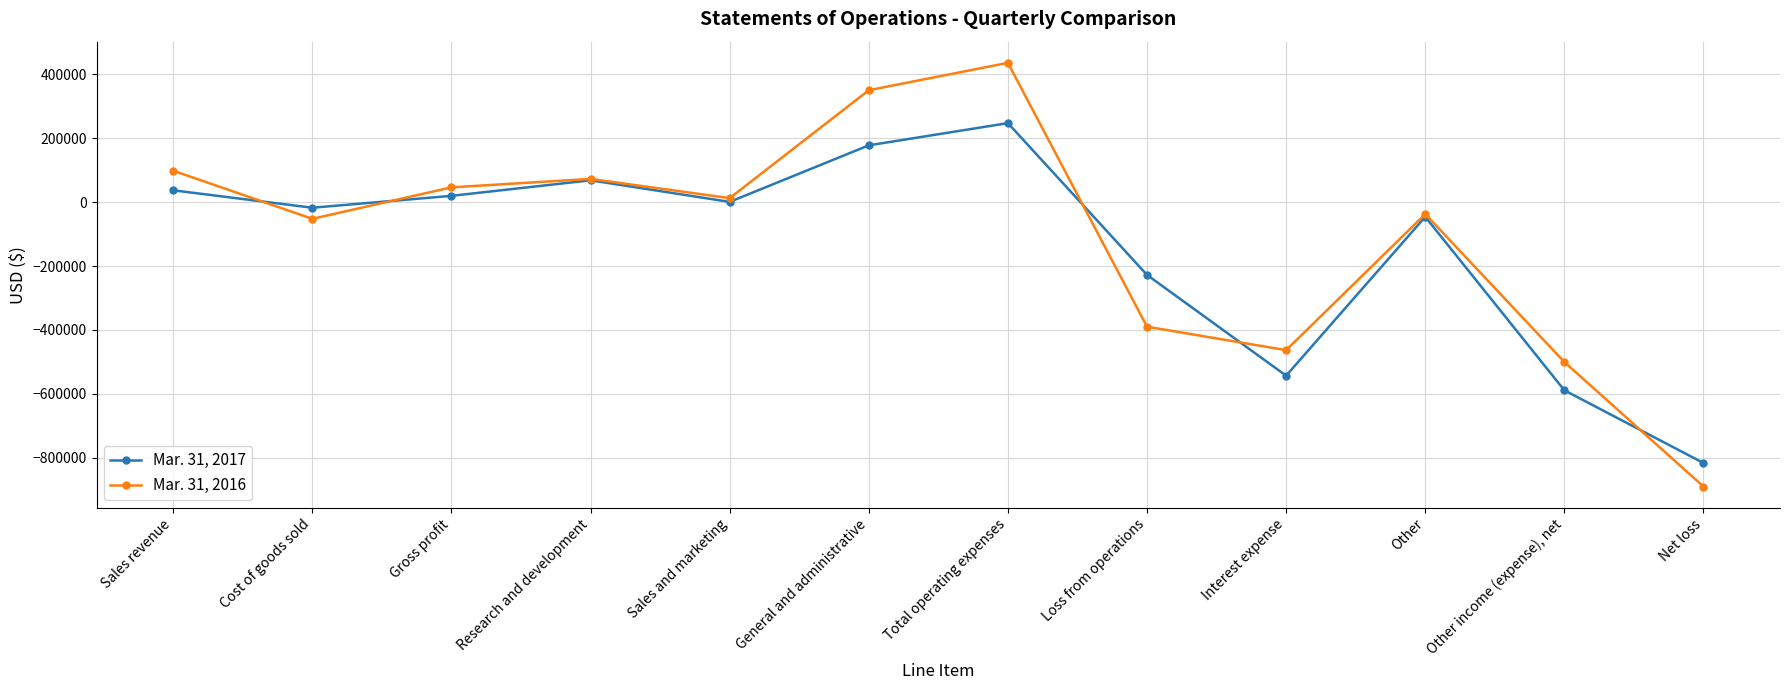

What is the value of the Mar. 31, 2016 point at the 7th from the left?

436481